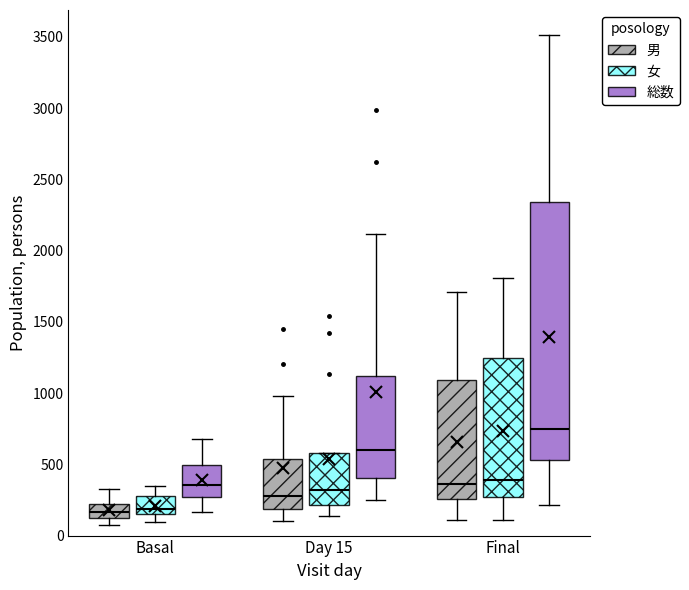

Which box's median line is the highest?

Final (総数)